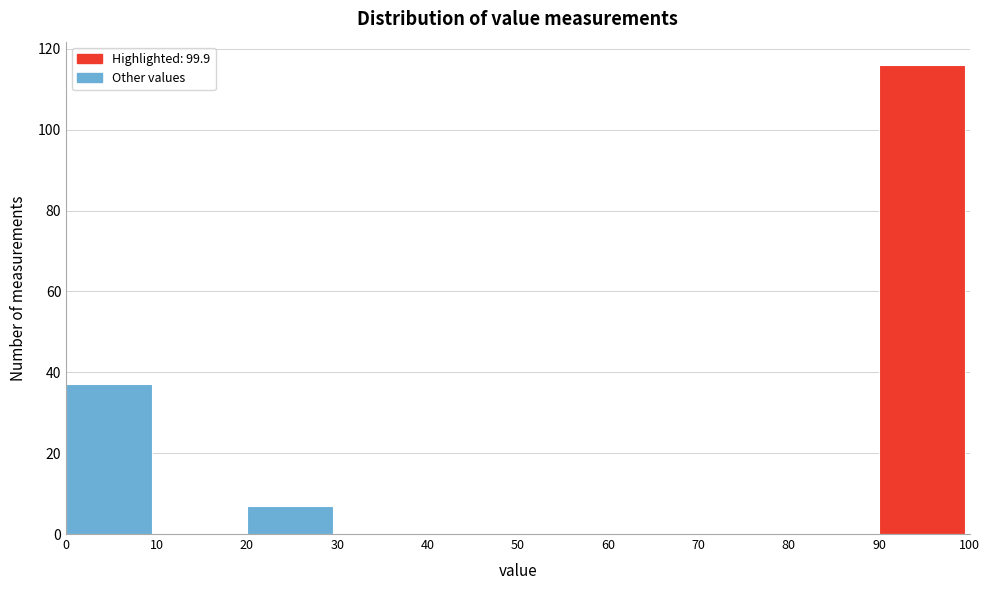

Reading left to right, transcribe this chart: for each bar, give the range it covers on the x-axis and its height. The values are not printed on the chart, so give them approximately, as read against the axis.

0 to 10: 38
10 to 20: 0
20 to 30: 8
30 to 40: 0
40 to 50: 0
50 to 60: 0
60 to 70: 0
70 to 80: 0
80 to 90: 0
90 to 100: 116